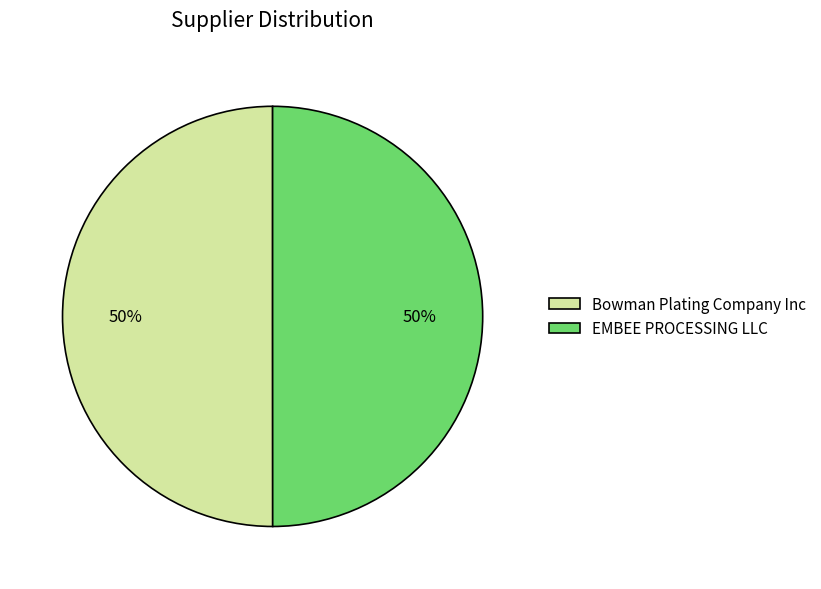

To the nearest percent, what portion does Bowman Plating Company Inc represent?

50%